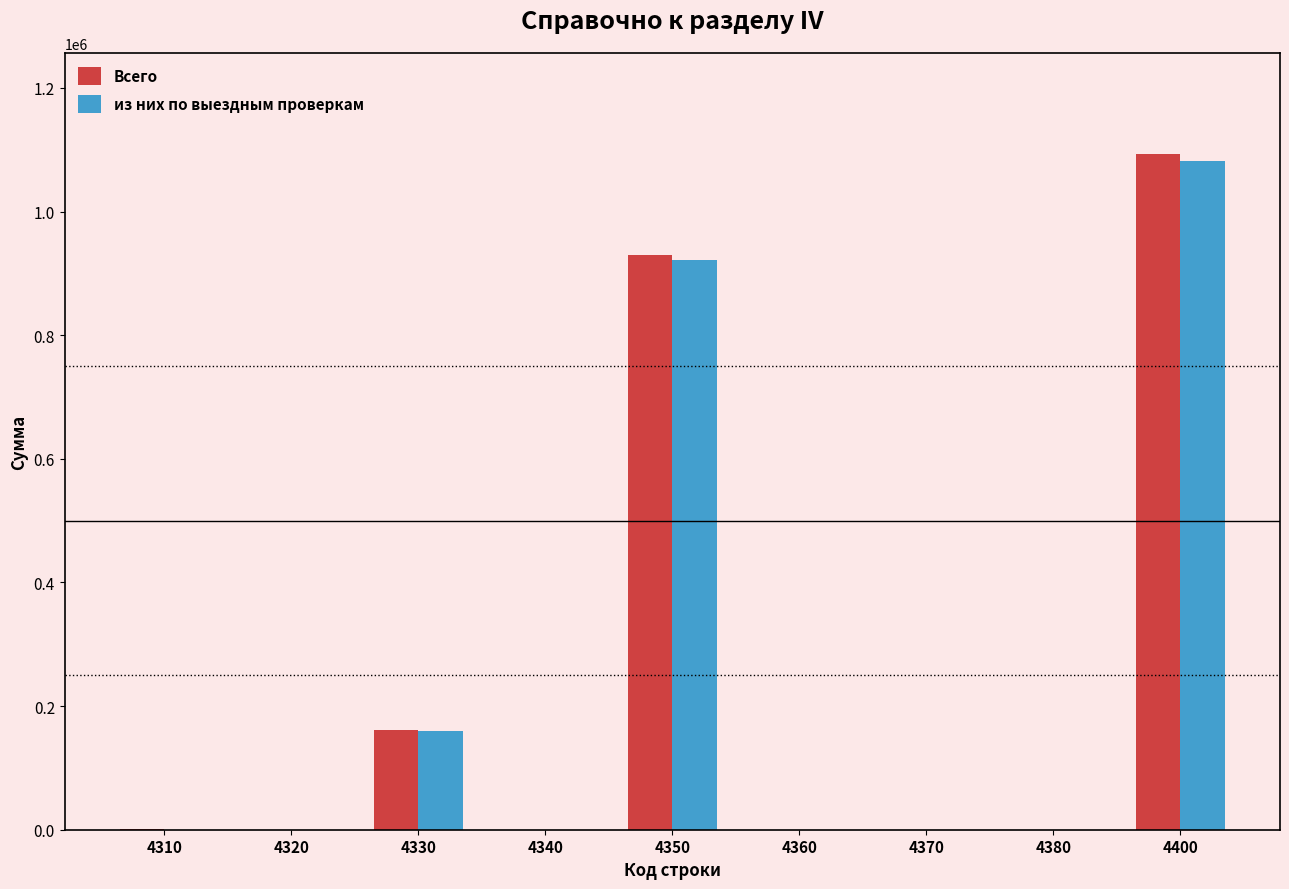

What is the maximum value for из них по выездным проверкам?

1081229